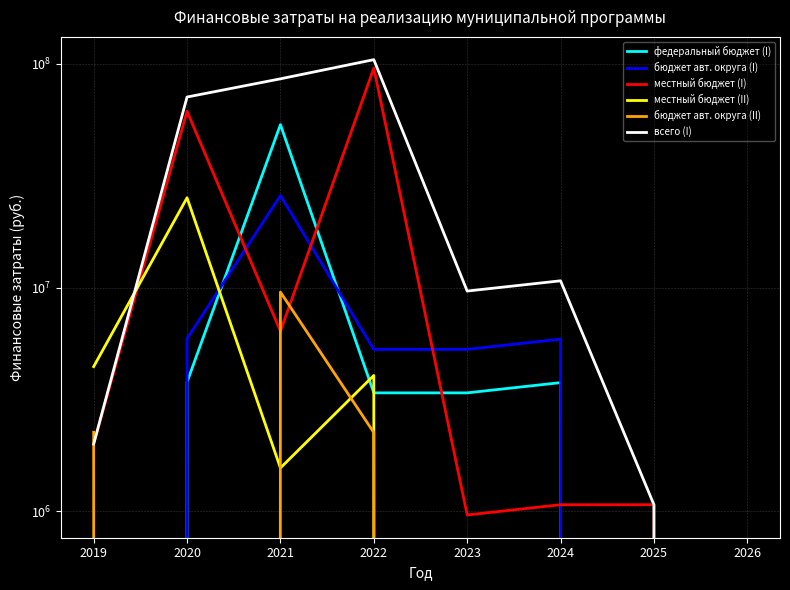

What is the sum of all местный бюджет (II) values?

35223573.2